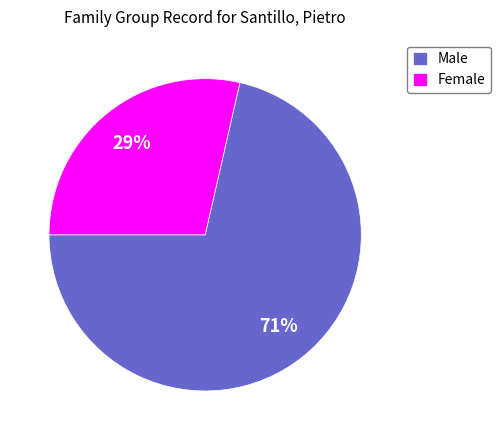

Is the sum of Female and Male greater than half?

Yes